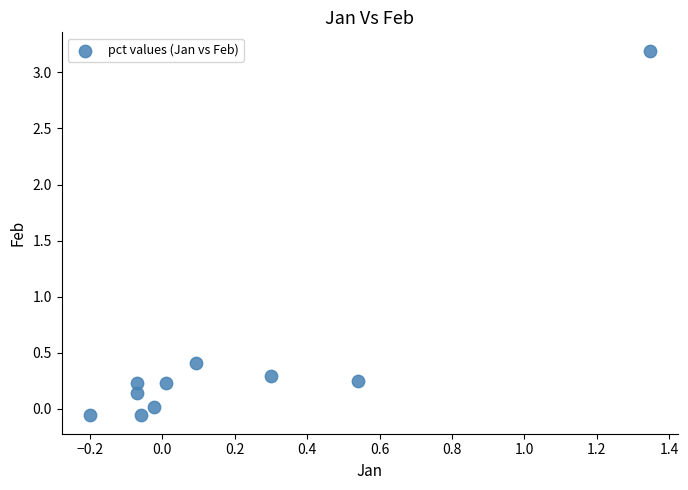

What is the range of X values (max minus min)?

1.5